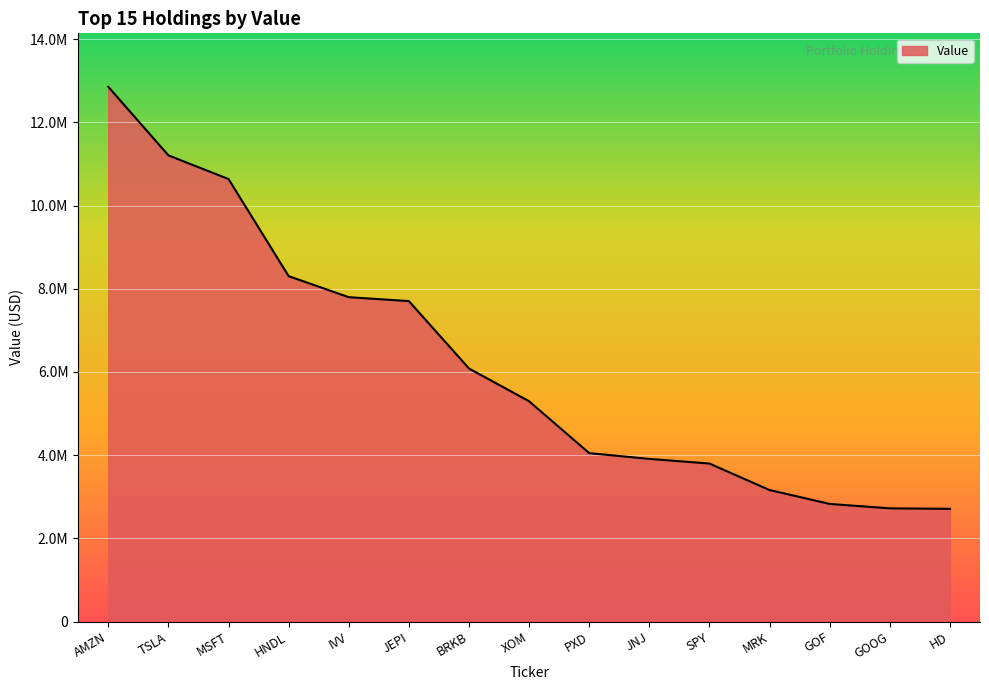

Does the chart display data point markers on the line(s)?

No